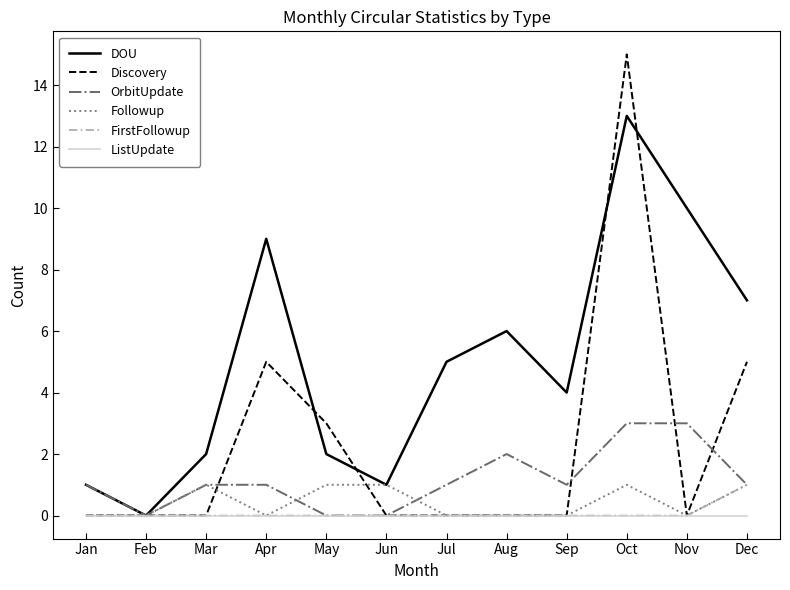

At which category is the sum across all series the highest?

Oct